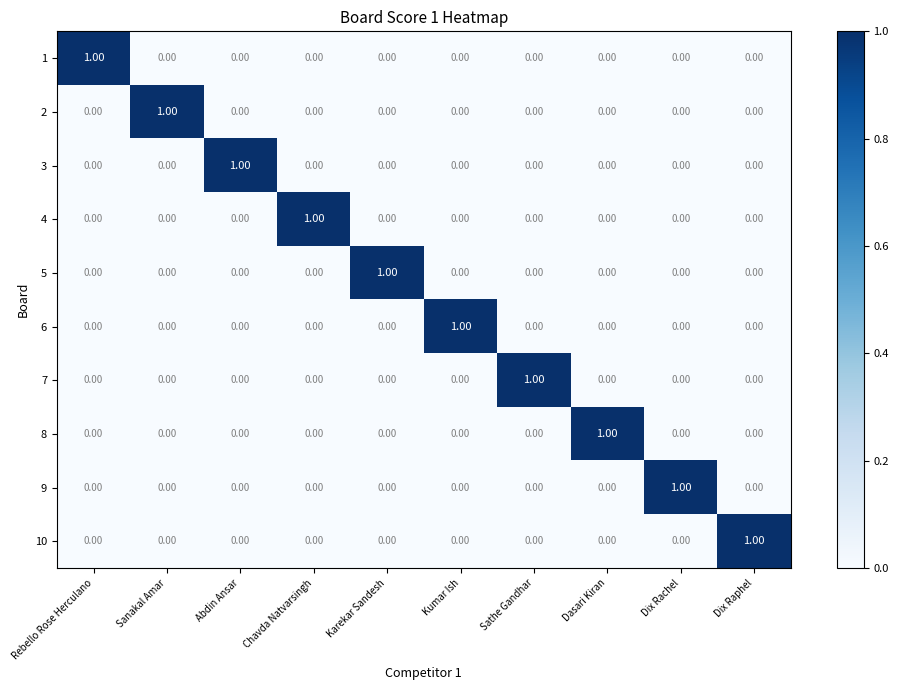

At how many categories does at least one series exceed 0?

10